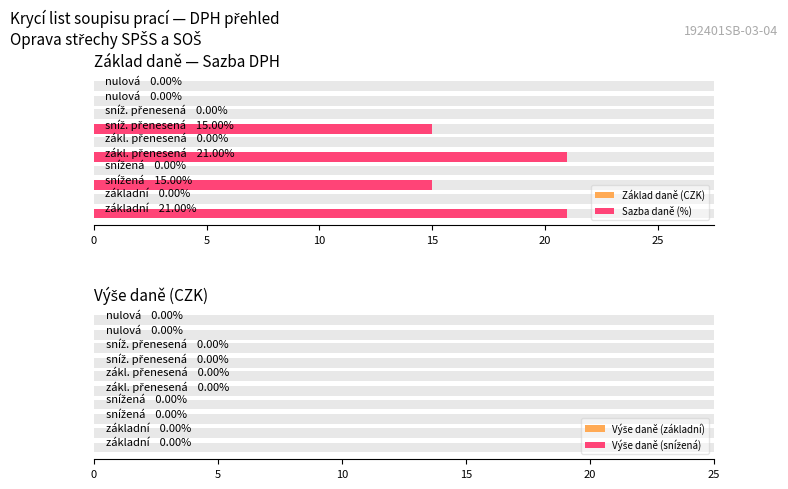

How many positive values does the Sazba daně (%) series have?

4